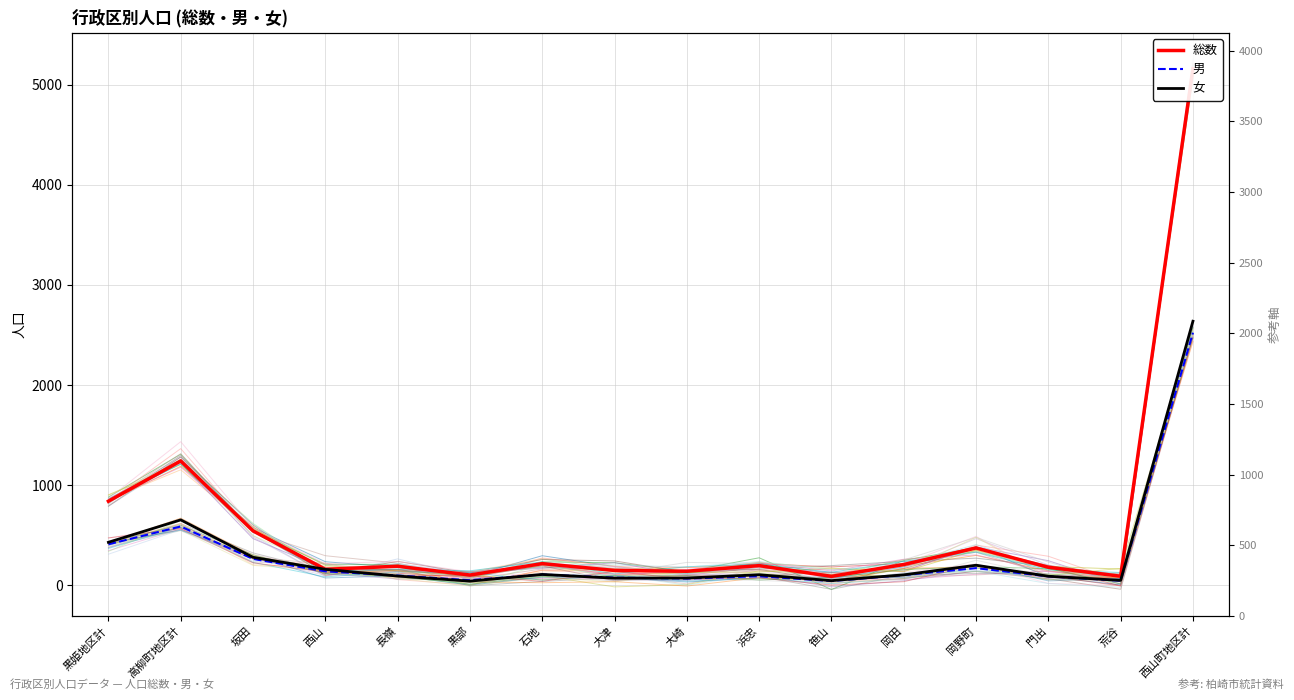

What is the difference between the 男 values at 岡田 and 大津?

26